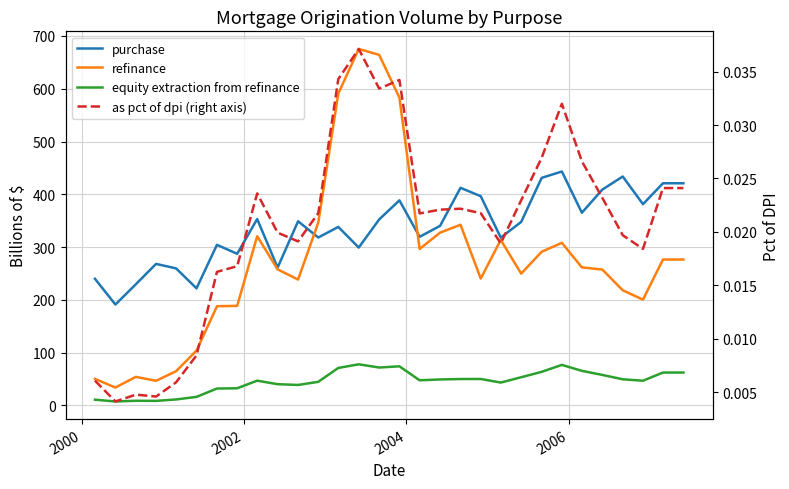

In purchase, how many points are lower than both neighbors (excluding endpoints)?

10